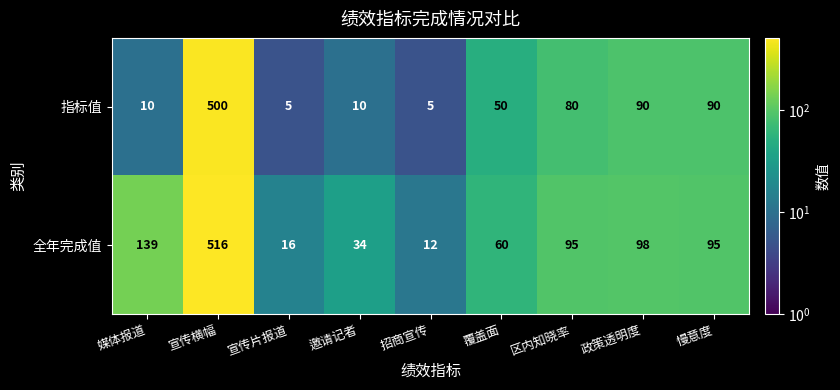

Which series changed the most between 政策透明度 and 慢意度?

全年完成值